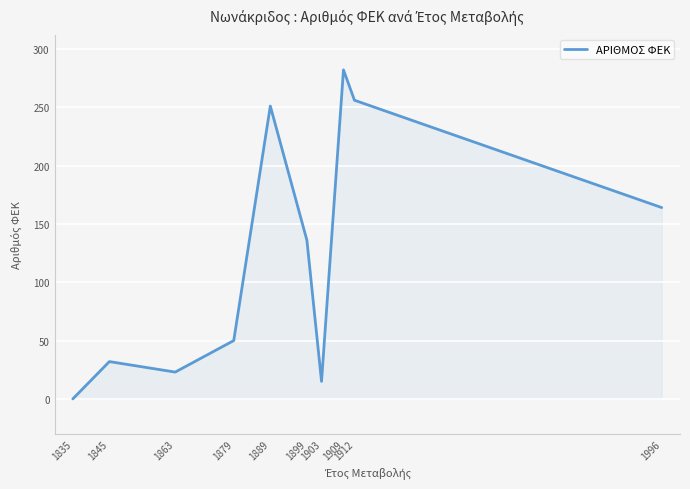

Does the chart display data point markers on the line(s)?

No